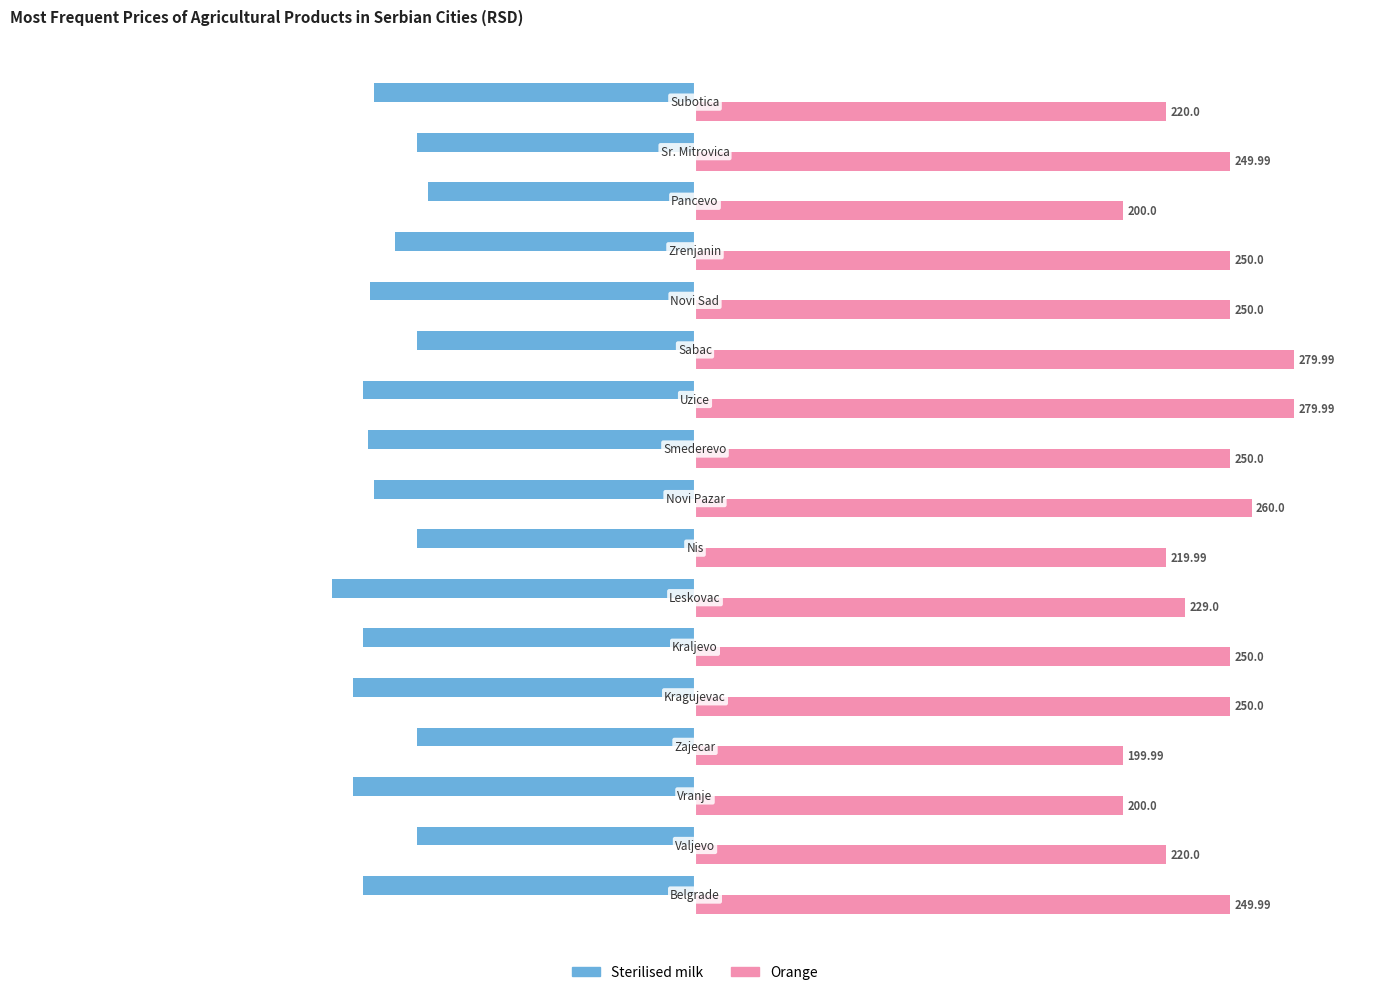

Rank the series by their average value, from highest to lowest.

Orange, Sterilised milk